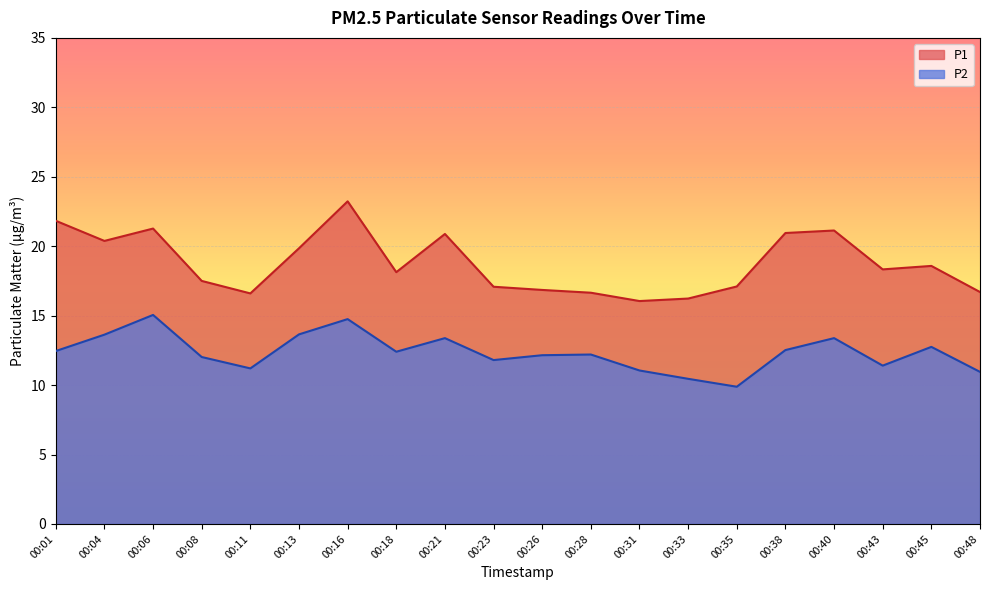

Reading right to left, what are all the values shown in this chart?

P1: 00:48=16.7	00:45=18.6	00:43=18.3	00:40=21.1	00:38=20.9	00:35=17.1	00:33=16.2	00:31=16.1	00:28=16.6	00:26=16.9	00:23=17.1	00:21=20.9	00:18=18.1	00:16=23.2	00:13=19.9	00:11=16.6	00:08=17.5	00:06=21.3	00:04=20.4	00:01=21.8
P2: 00:48=10.9	00:45=12.8	00:43=11.4	00:40=13.4	00:38=12.5	00:35=9.9	00:33=10.4	00:31=11.1	00:28=12.2	00:26=12.2	00:23=11.8	00:21=13.4	00:18=12.4	00:16=14.8	00:13=13.7	00:11=11.2	00:08=12.0	00:06=15.1	00:04=13.6	00:01=12.4